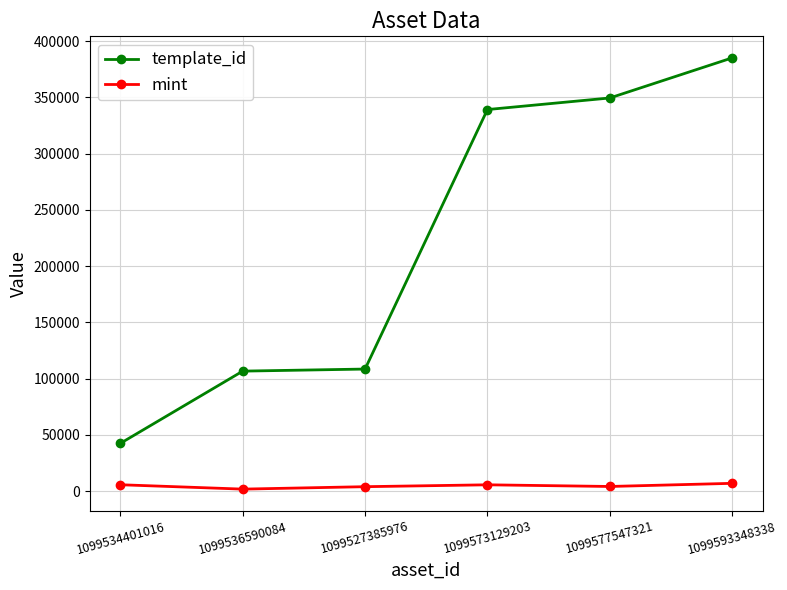

Between 1099527385976 and 1099593348338, which series saw the biggest shift?

template_id